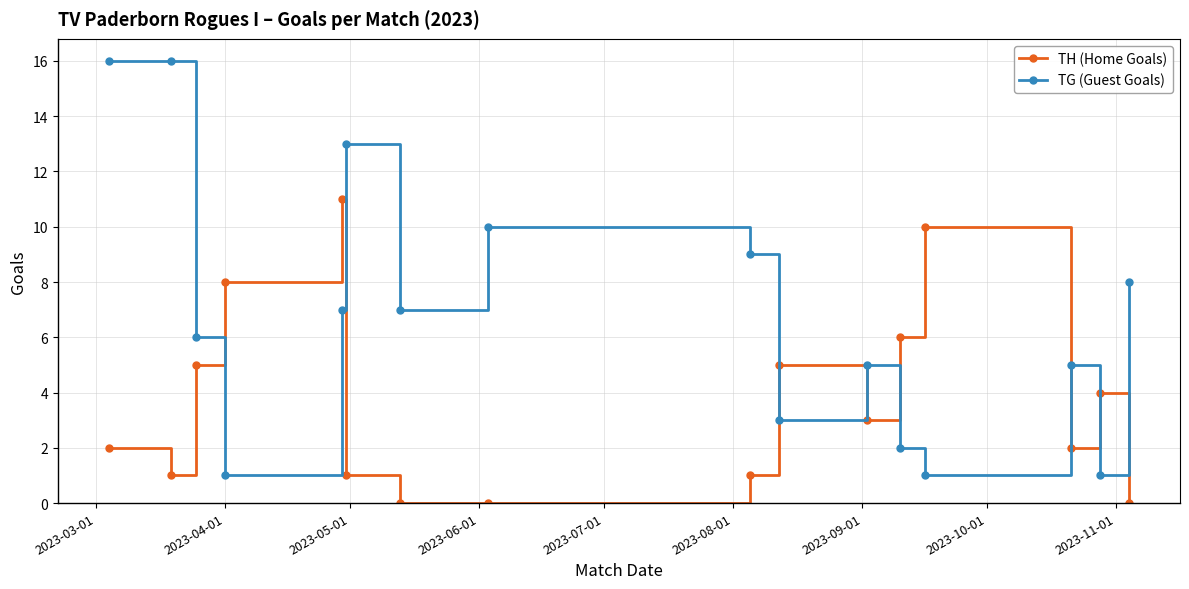

What is the value of the TG (Guest Goals) point at the 14th from the left?

5